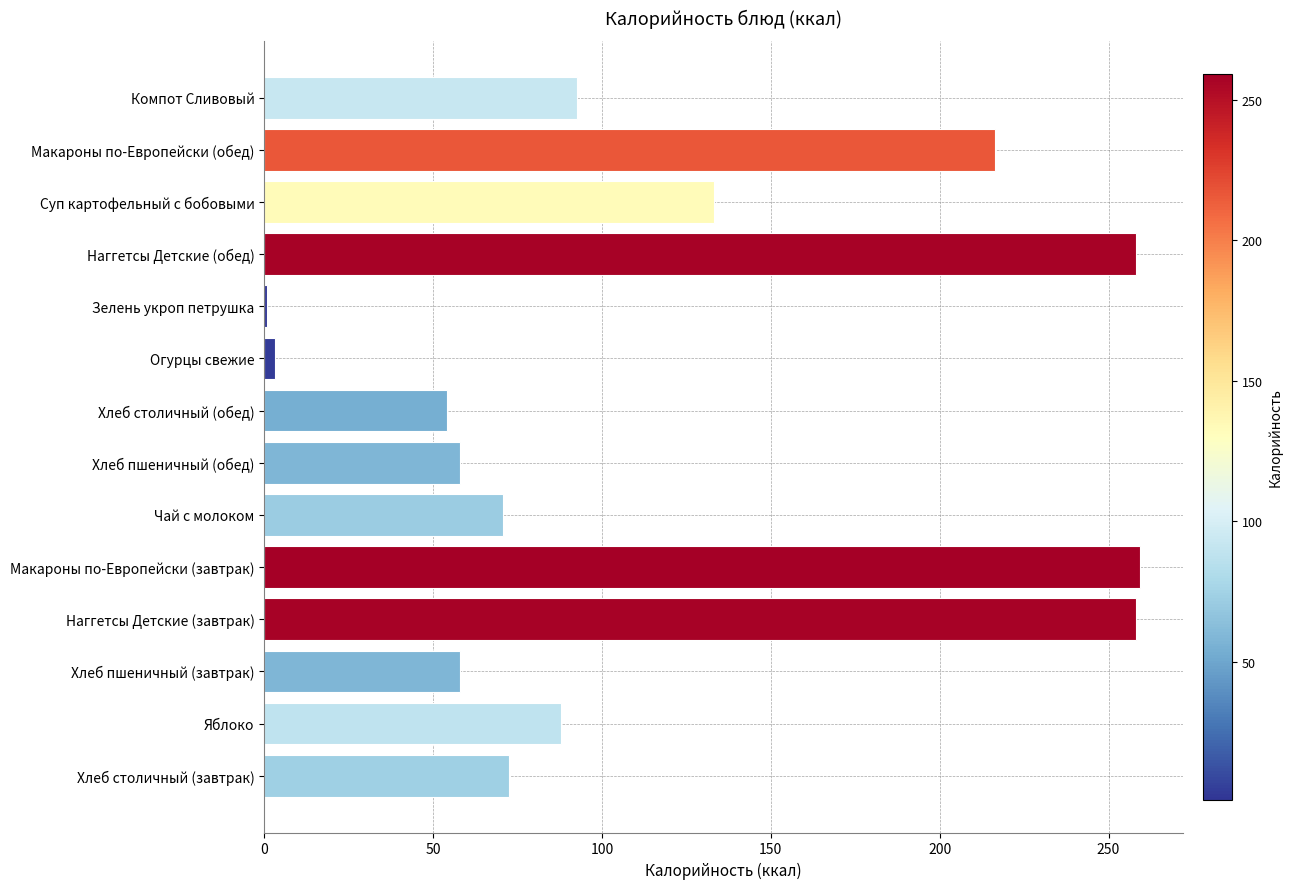

What is the maximum value shown in the chart?

259.2